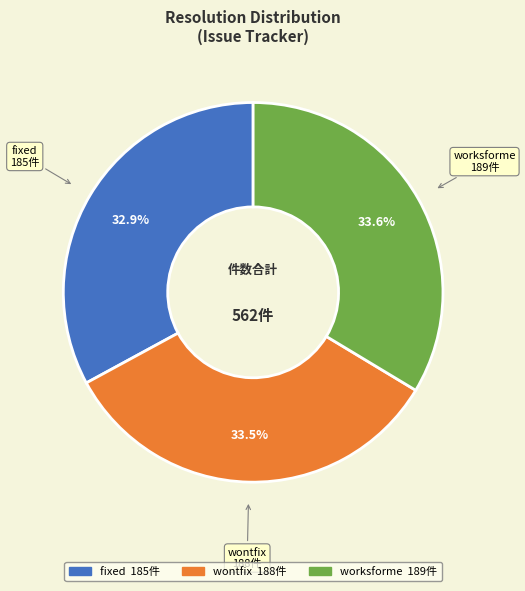

What percentage is NOT represented by wontfix?

66.5%